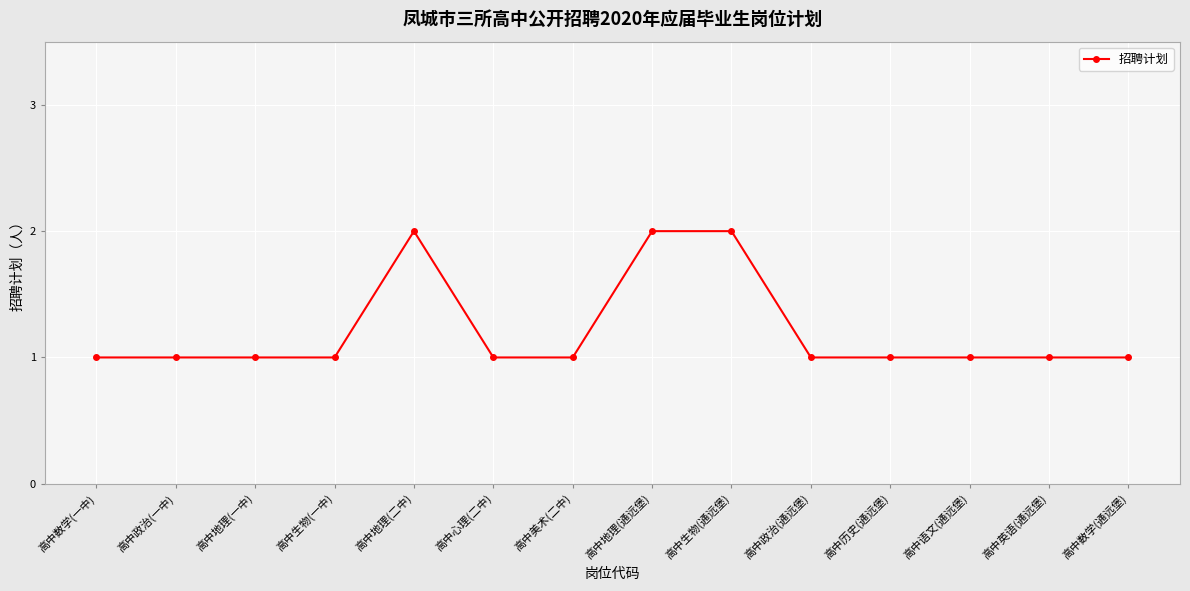

Approximately how many times larger is the value at 高中英语(通远堡) compared to 高中政治(通远堡)?

1.0